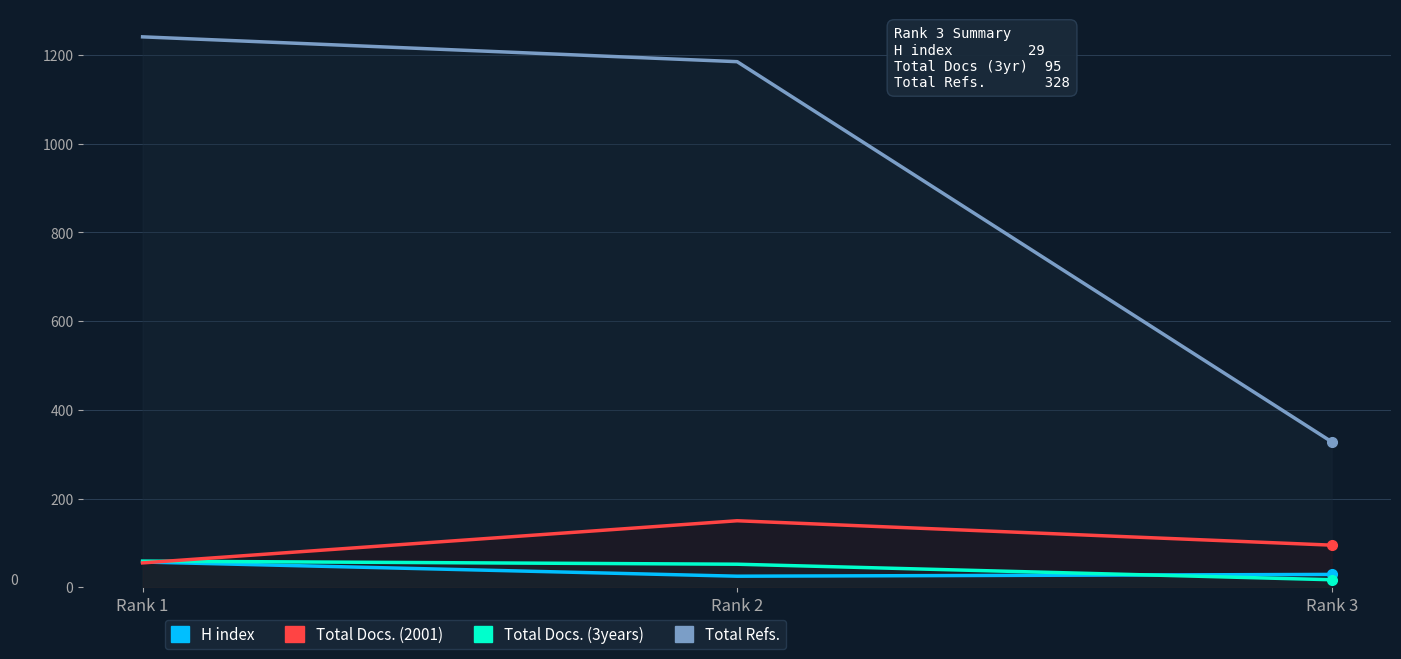

What is the spread (max minus min) of values at Rank 1?

1186